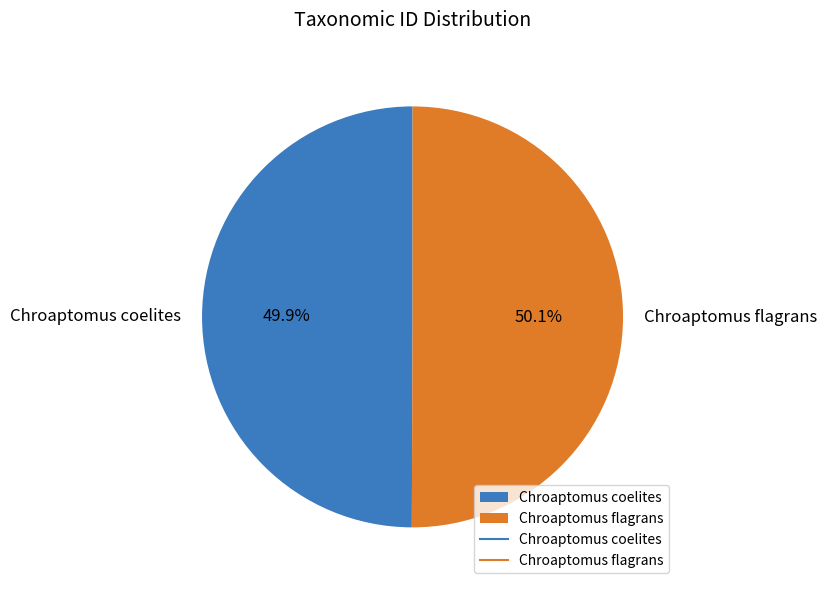

Approximately how many times larger is the value at Chroaptomus coelites compared to Chroaptomus flagrans?

1.0